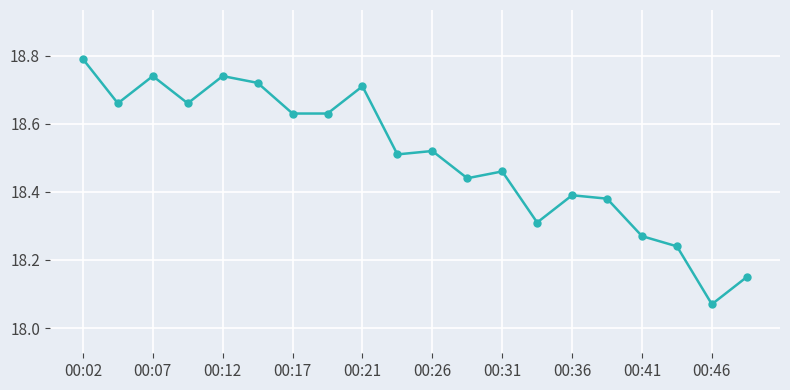

What is the greatest value displayed?

18.8